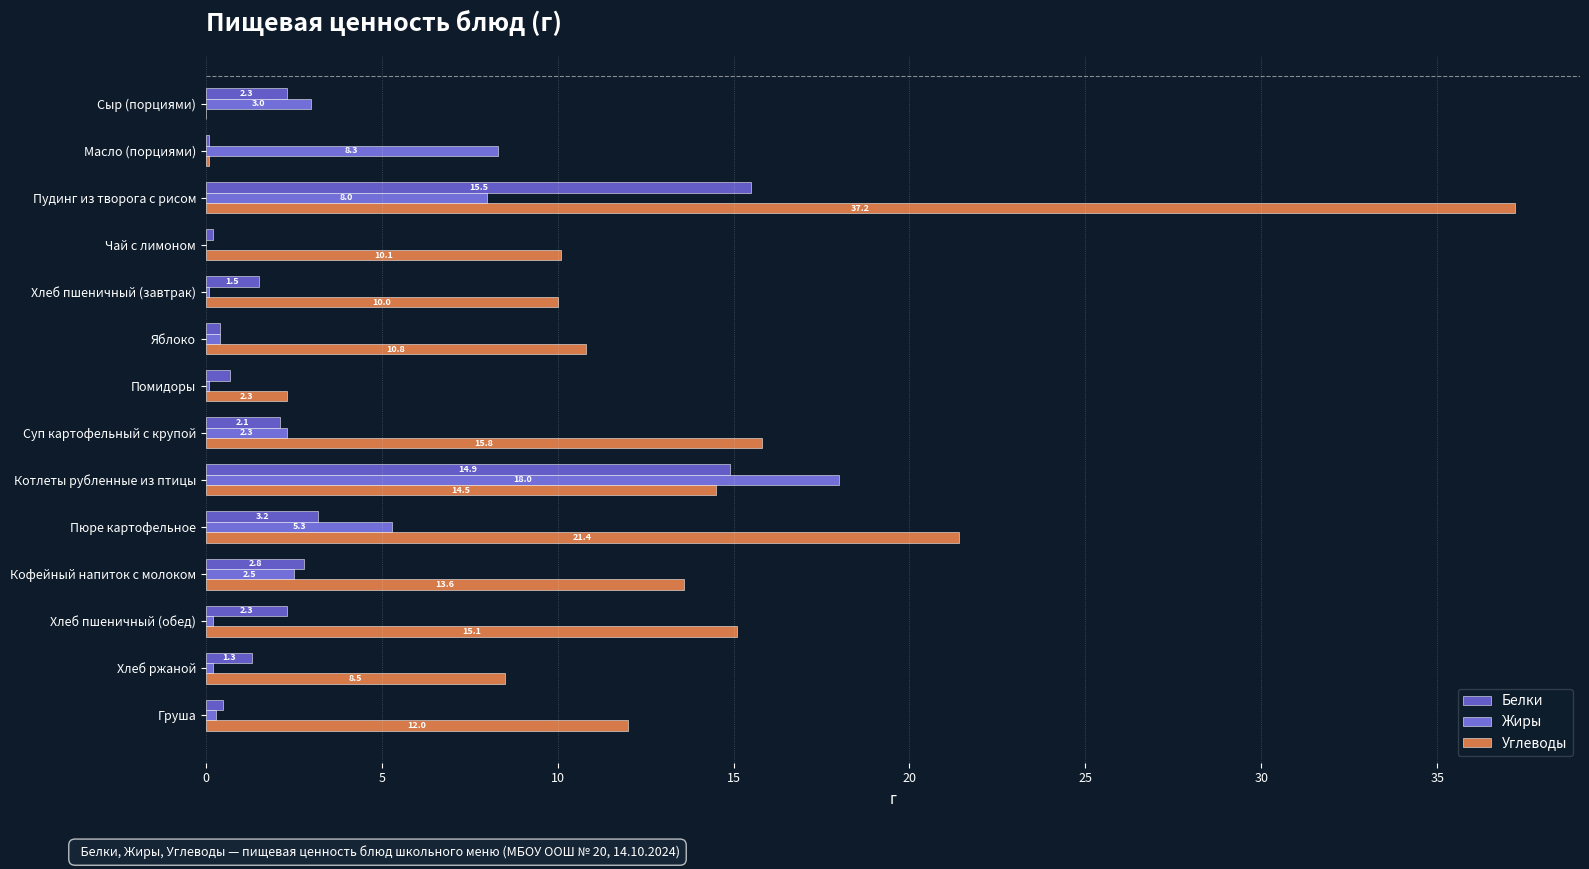

At which label is Белки closest to 7?

Пюре картофельное